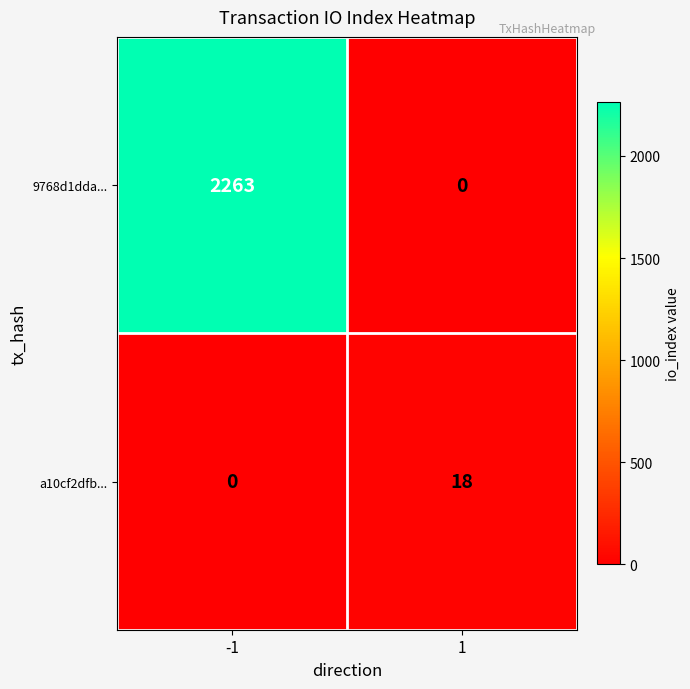

The 9768d1dda... series shows 3267 at -1. True or false?

False